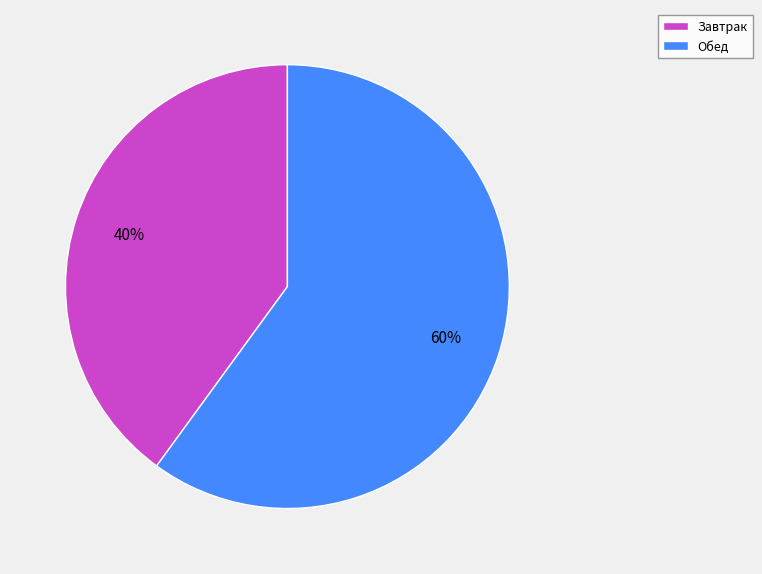

What is the smallest slice in the pie chart?

Завтрак